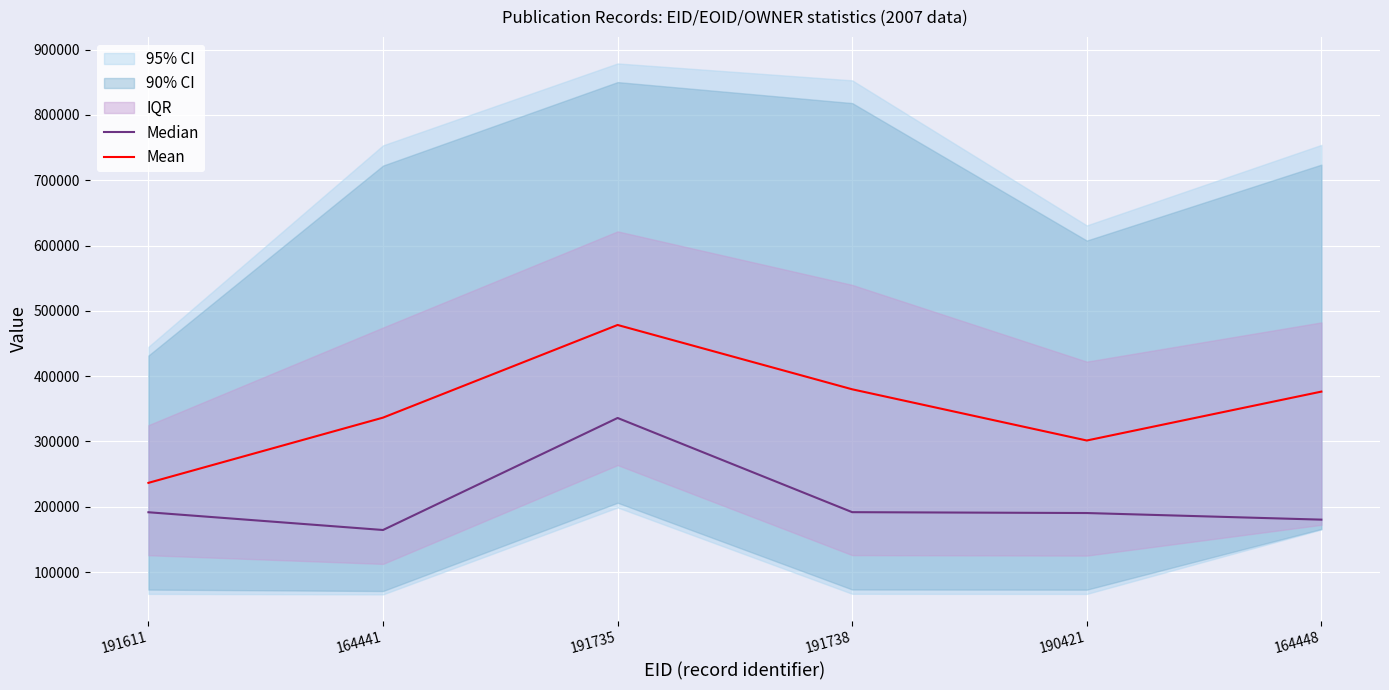

How many data points does each series have?

6